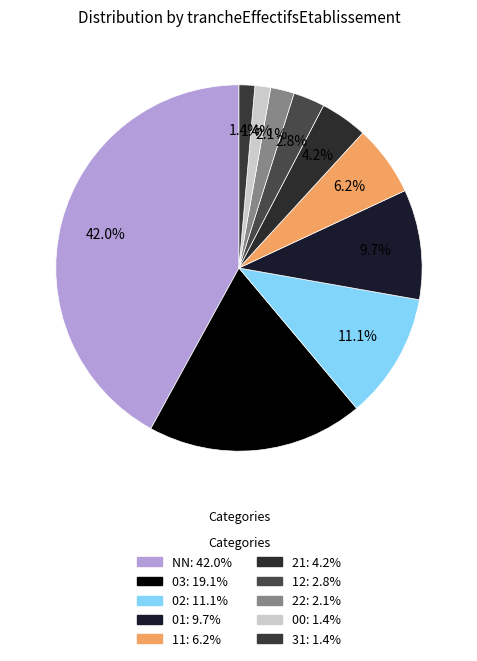

To the nearest percent, what is the difference between the largest and smallest slice percentages?

41%